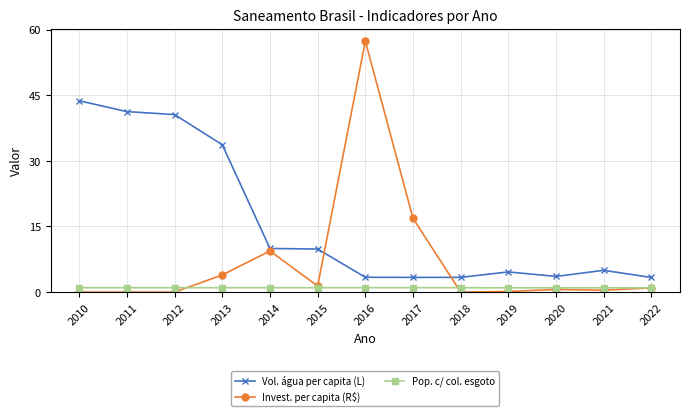

At how many categories does at least one series exceed 22?

5